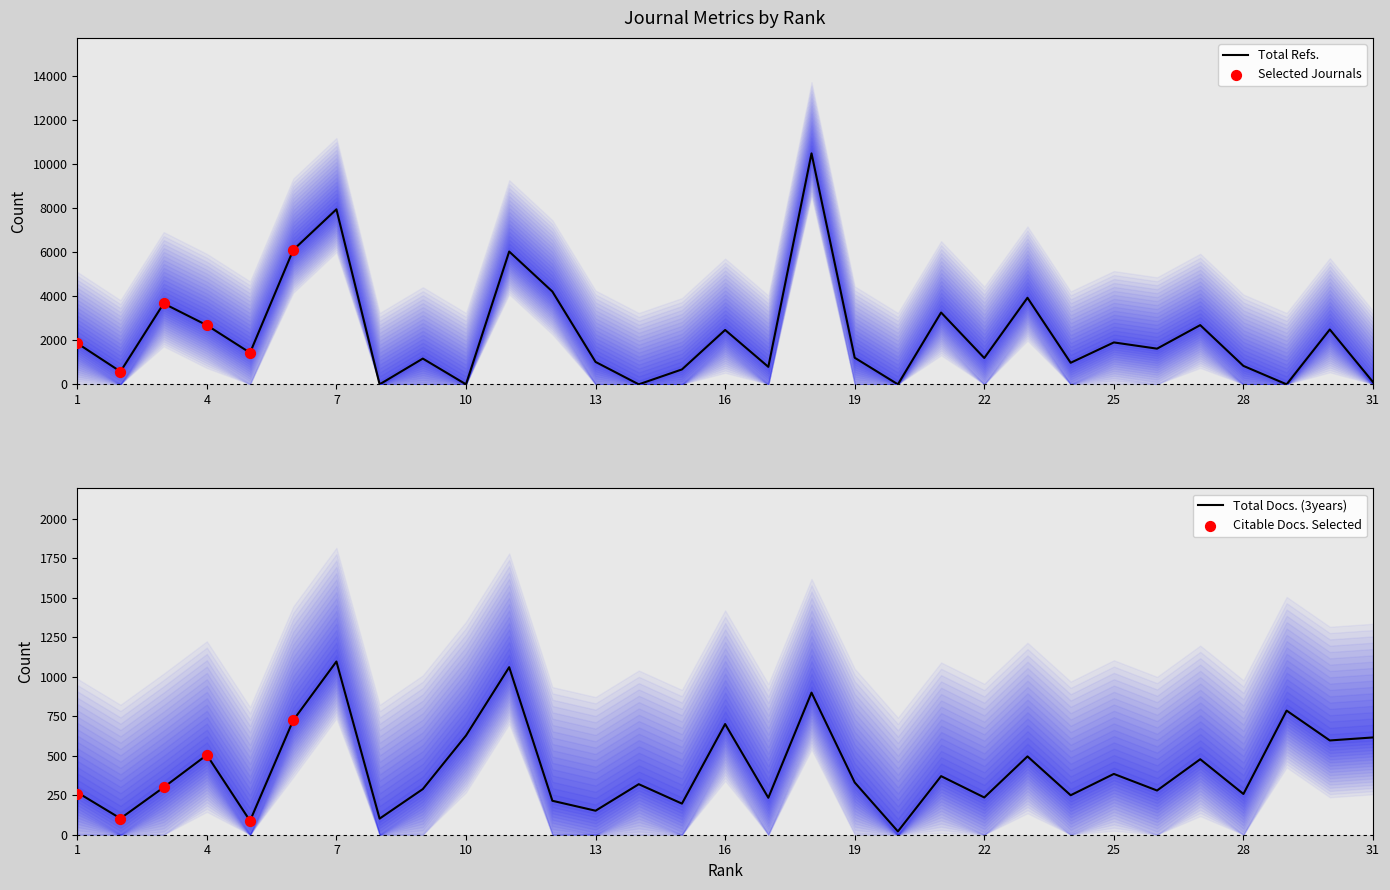

What is the total value across all series at 24?

1229